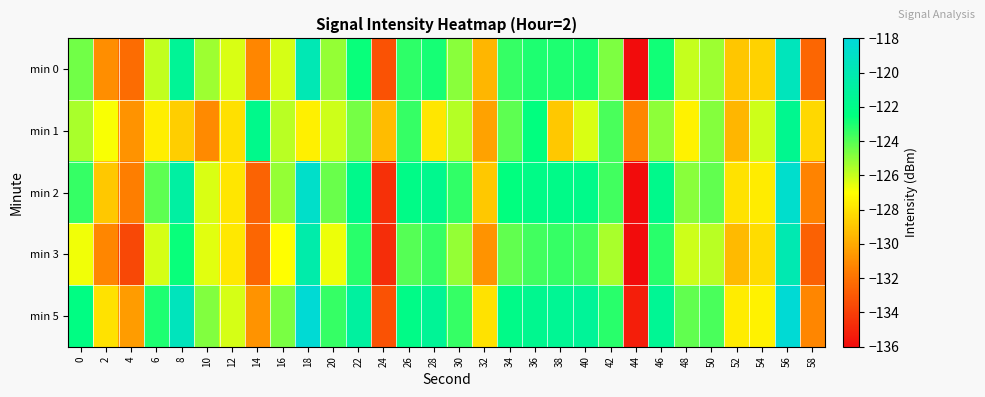

What is the difference between the highest and lowest values at 48?

3.2